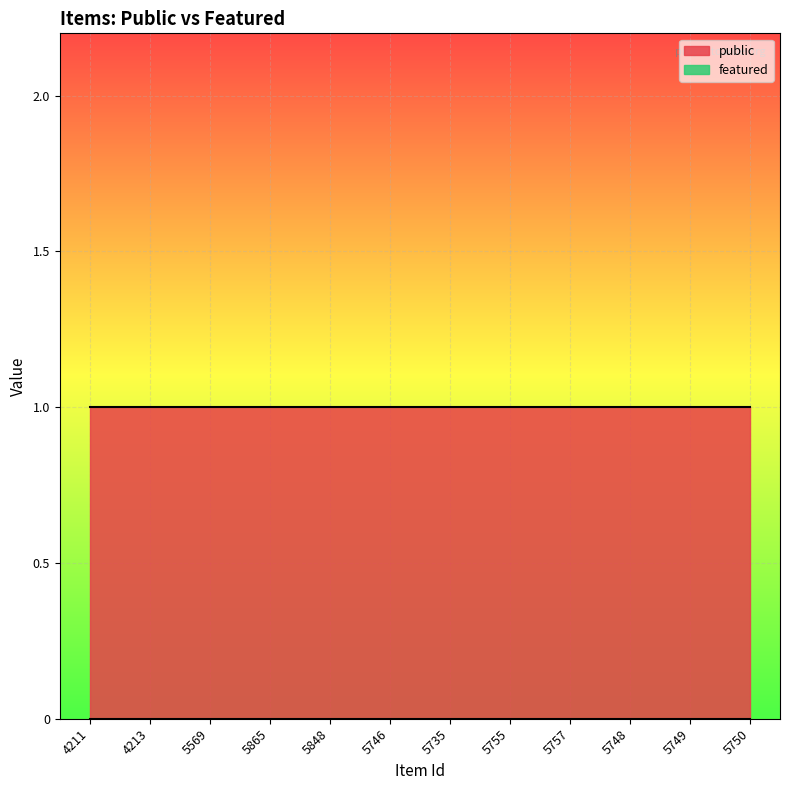

What position from the left is 5735?

7